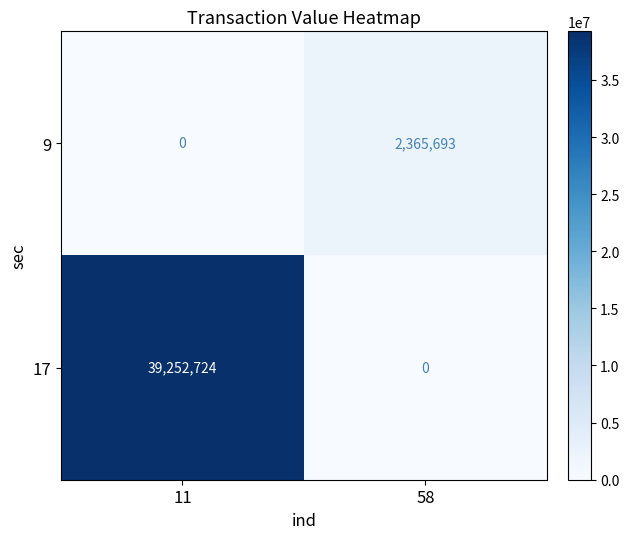

The 9 series shows 1317589 at 58. True or false?

False